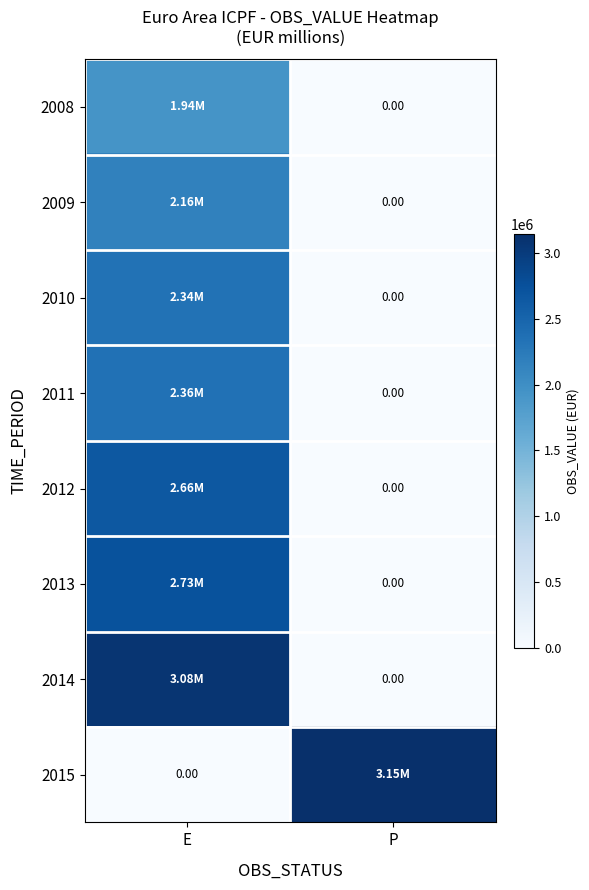

How many data points in 2009 are above 2156950?

1